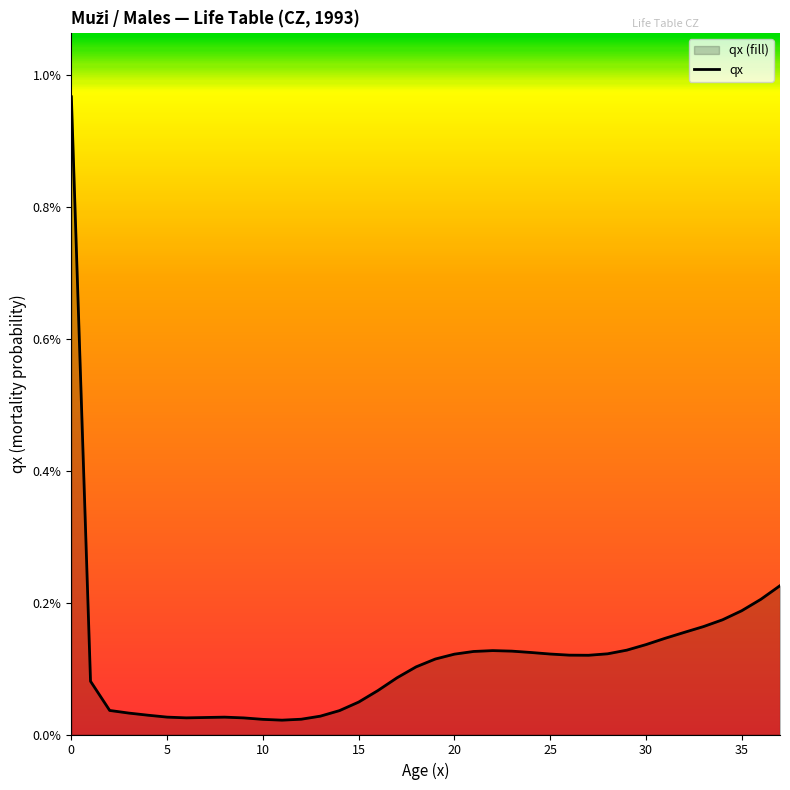

How many categories are shown in the chart?

38